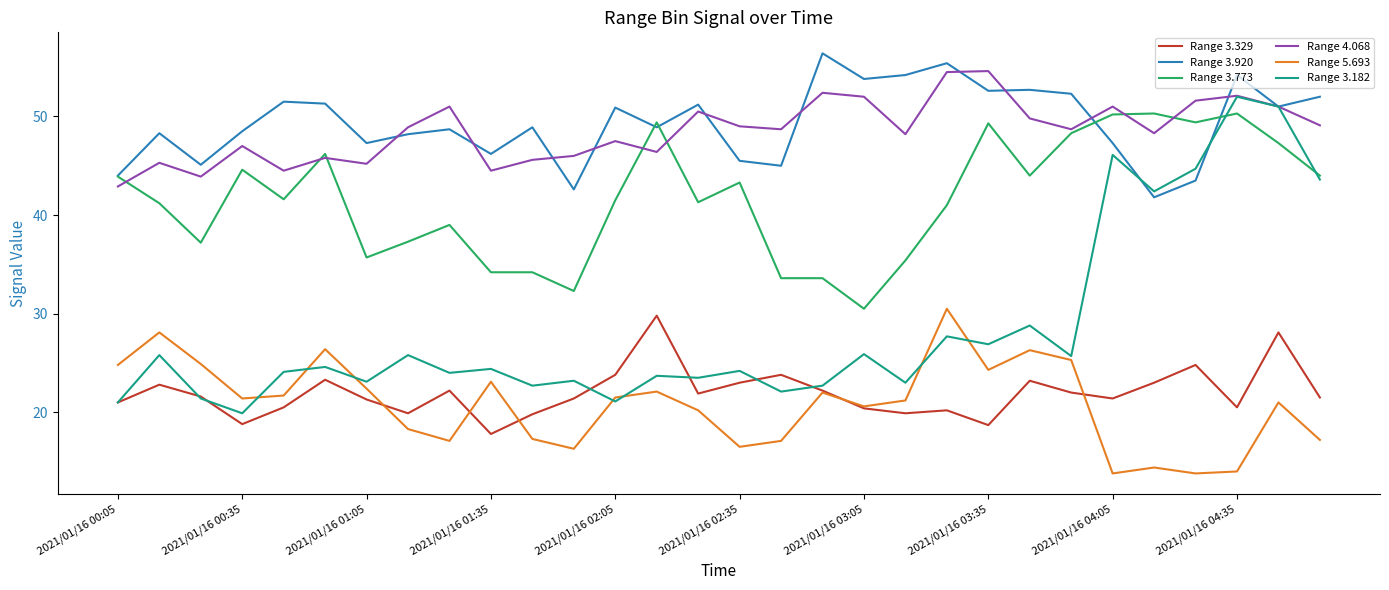

True or false: Range 5.693 and Range 3.920 intersect in this chart.

False